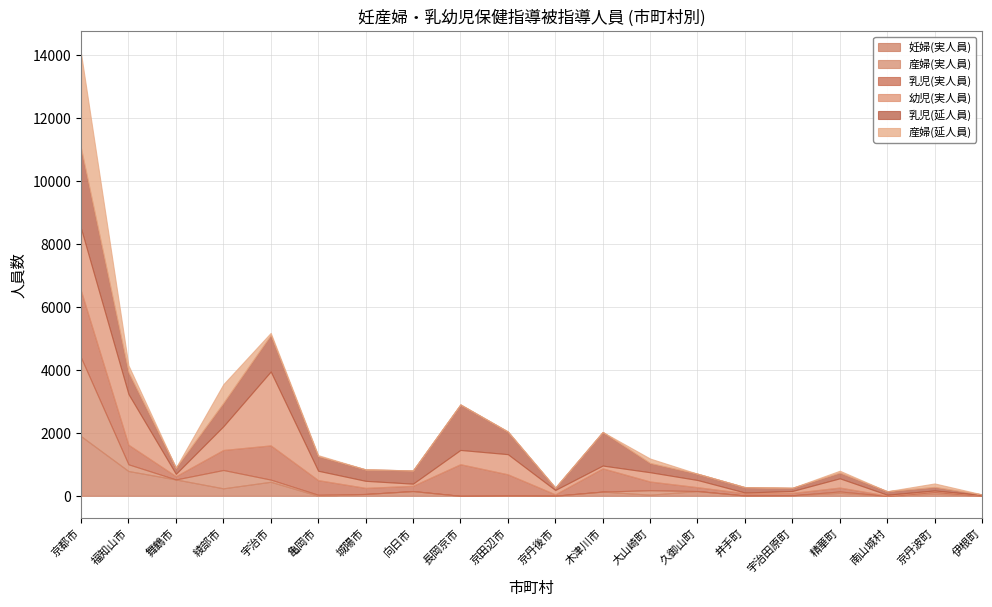

At which category is the sum across all series the highest?

京都市